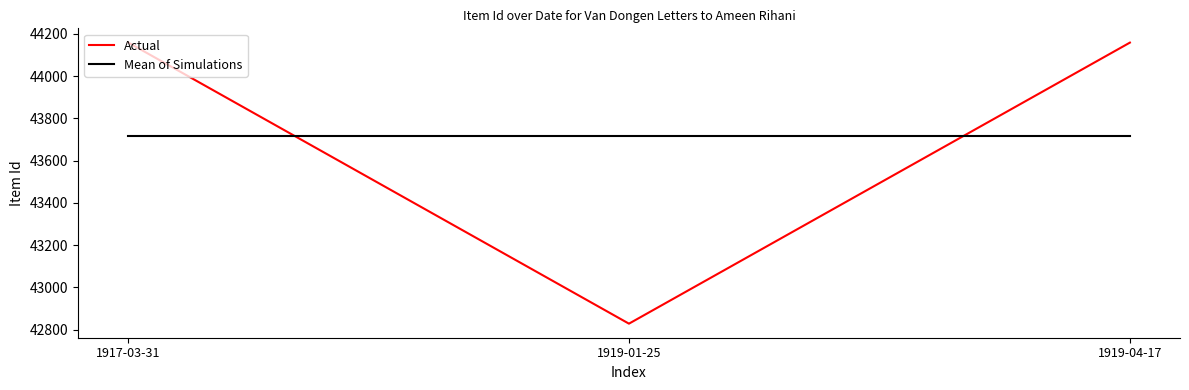

At how many categories does at least one series exceed 43972?

2